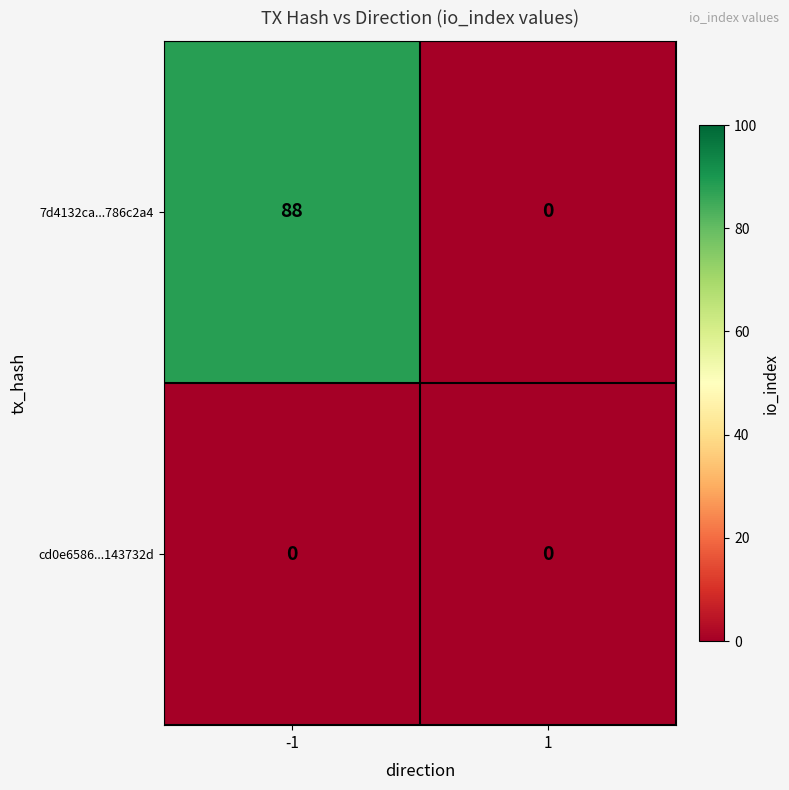

True or false: cd0e6586...143732d has a value of 0 at 1.

True